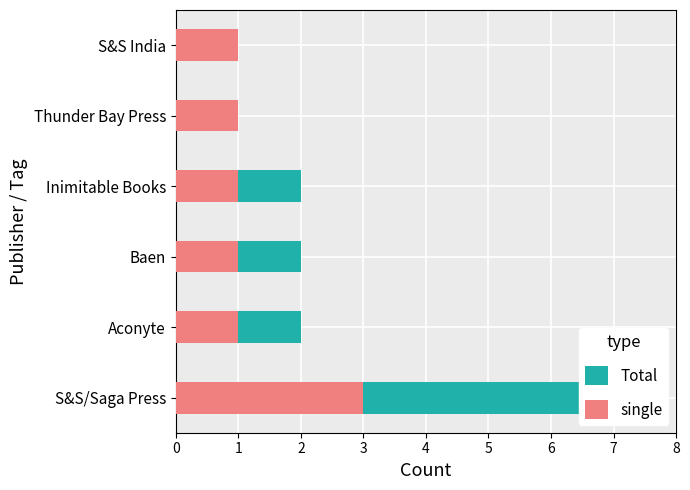

How many distinct data groups are displayed?

2